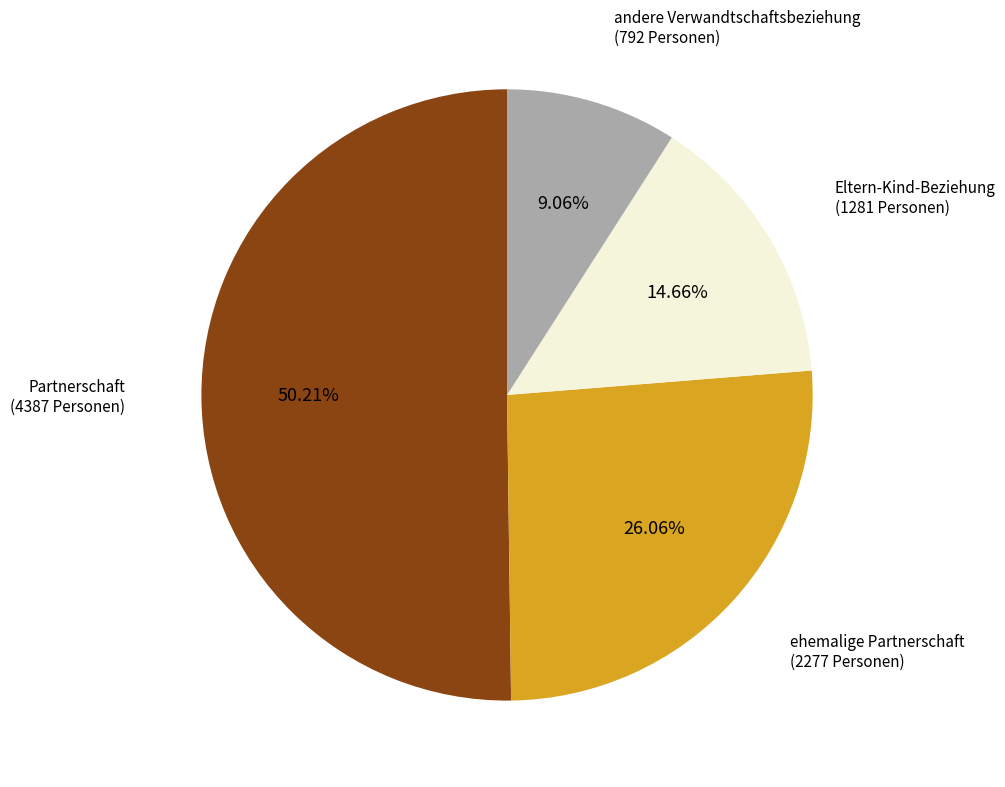

Approximately how many times larger is the value at Eltern-Kind-Beziehung compared to andere Verwandtschaftsbeziehung?

1.6